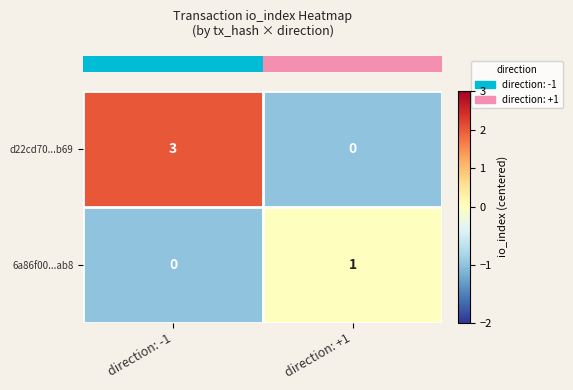

Reading right to left, list all the values displayed in this chart.

d22cd70...b69: 0	3
6a86f00...ab8: 1	0